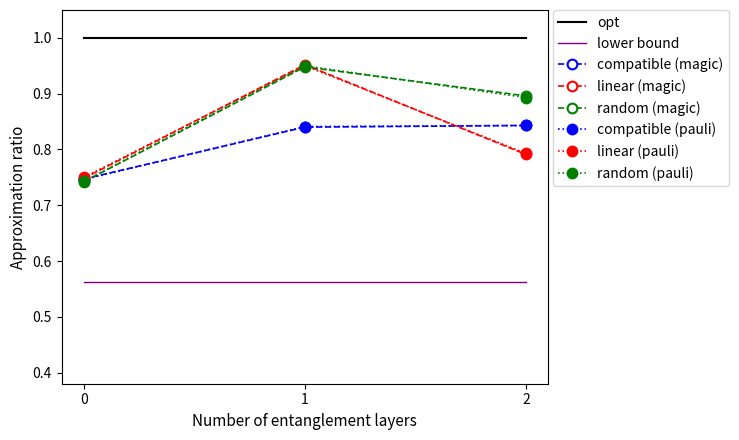

List the labels in order of linear (magic) value, largest first.

1, 2, 0